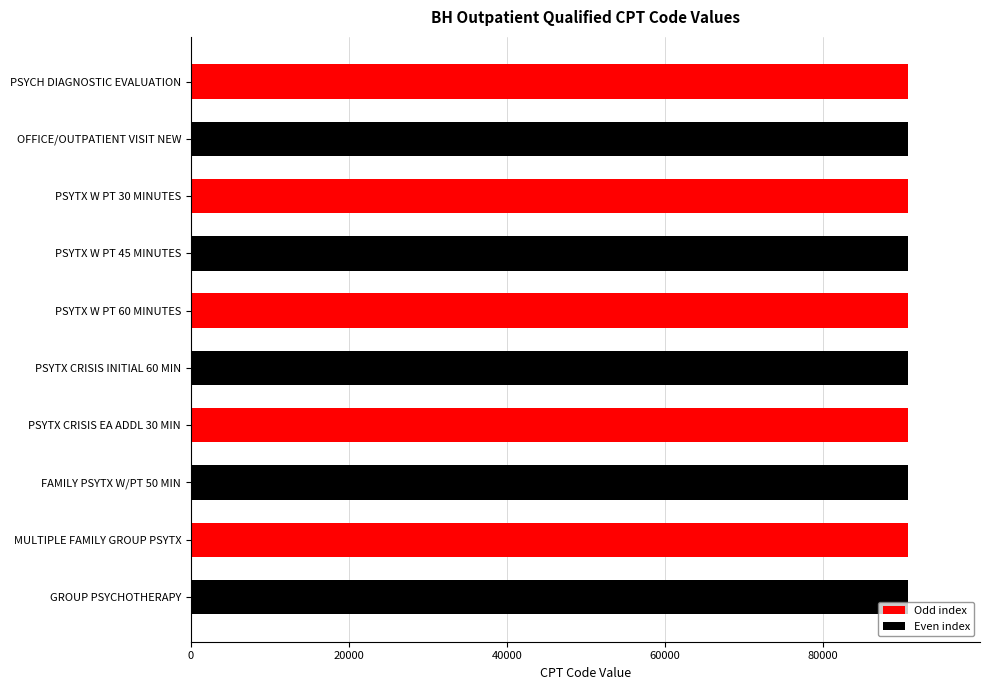

What is the value of the 1st bar from the top?

90791